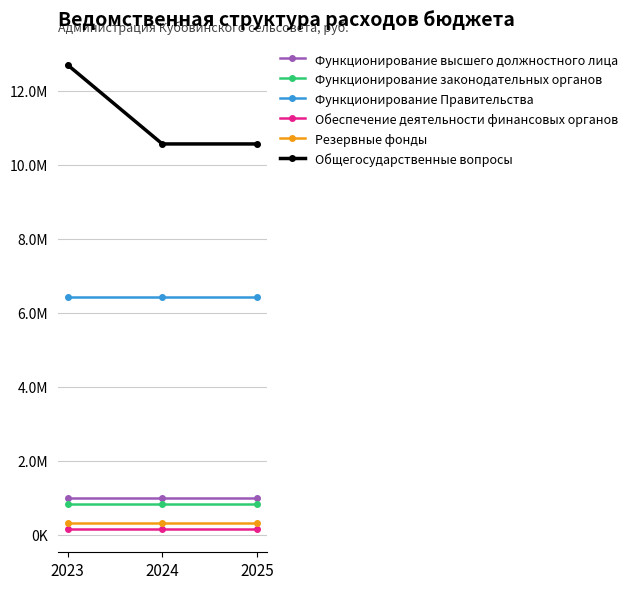

What are all the series names shown in the legend?

Функционирование высшего должностного лица, Функционирование законодательных органов, Функционирование Правительства, Обеспечение деятельности финансовых органов, Резервные фонды, Общегосударственные вопросы